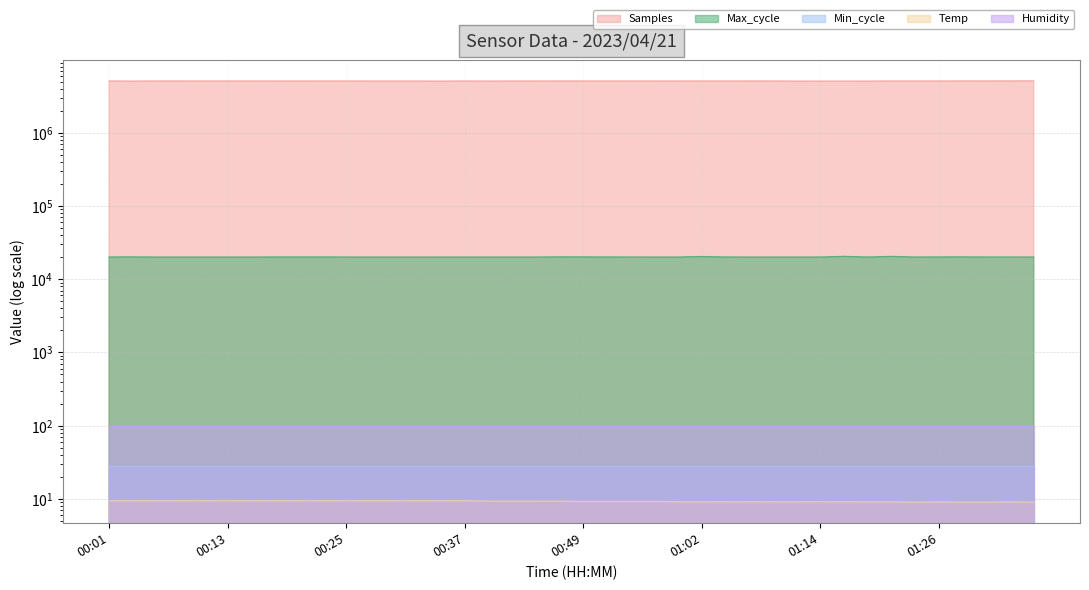

What is the value of the Samples point at the 10th from the left?

5092679.0